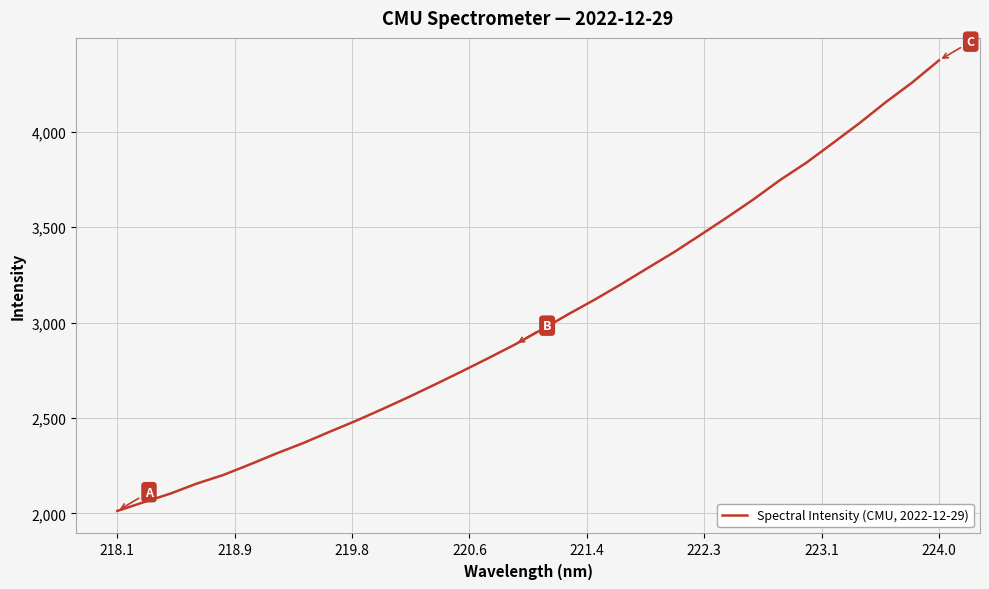

True or false: the data has more than 2 interior local peaks.

False